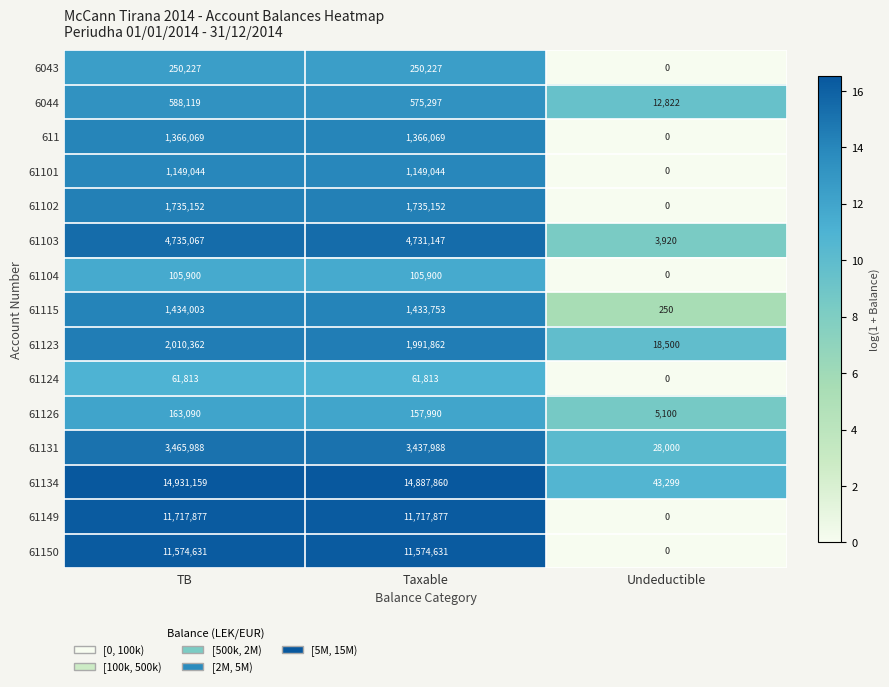

Which category has the lowest value across all series?

Undeductible